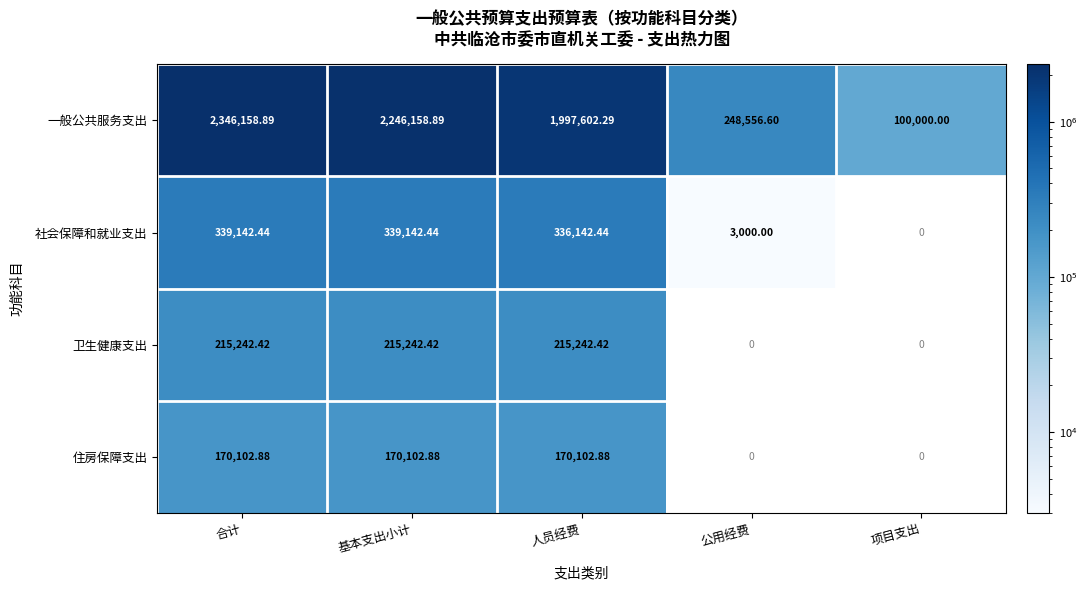

The value of 住房保障支出 at 人员经费 is 97027.1. True or false?

False